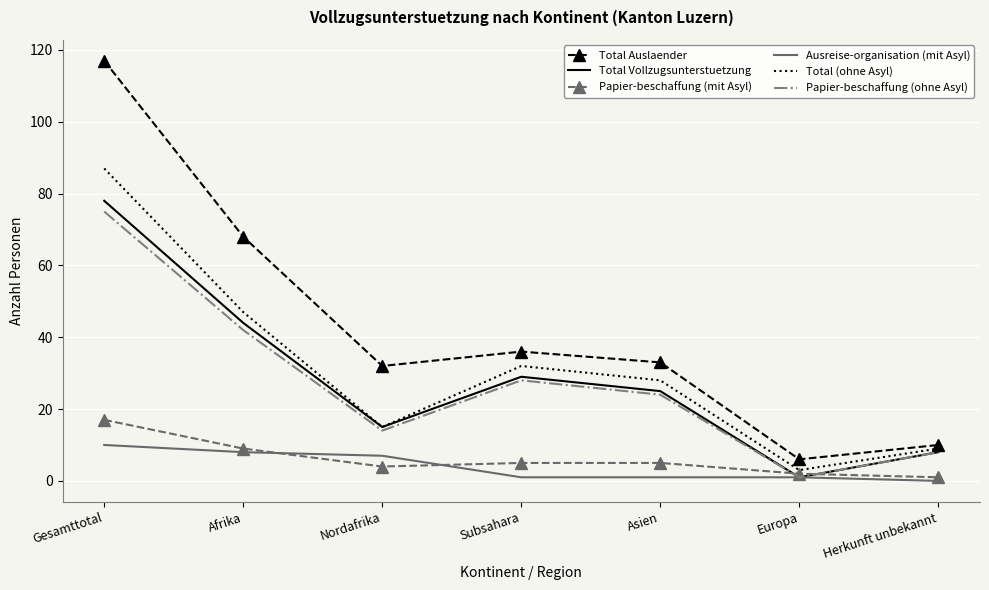

The Total (ohne Asyl) series shows 25 at Afrika. True or false?

False